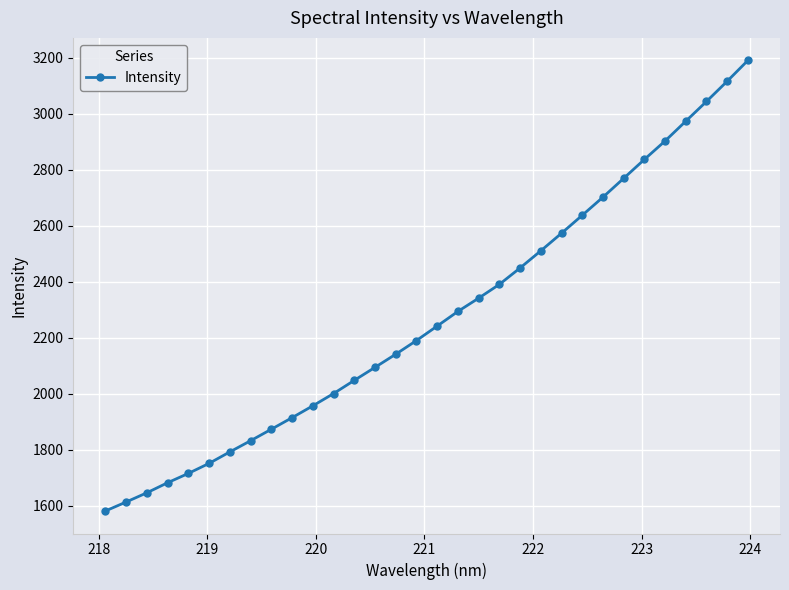

What is the value of the 9th point from the left?

1873.9